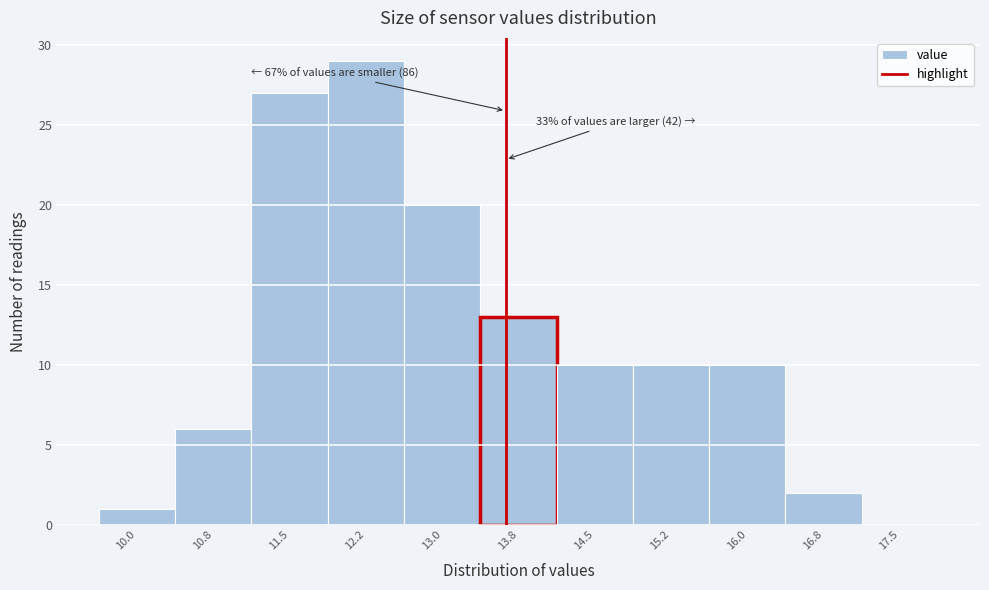

Reading left to right, what are all the values shown in this chart?

10.0=1	10.8=6	11.5=27	12.2=29	13.0=20	13.8=13	14.5=10	15.2=10	16.0=10	16.8=2	17.5=0